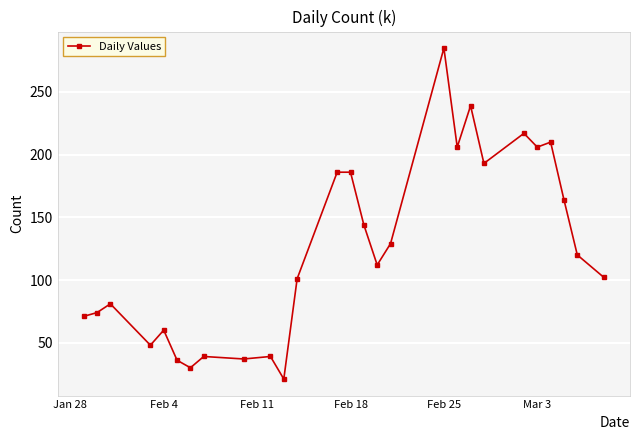

Is this an area chart (filled region under the line)?

No